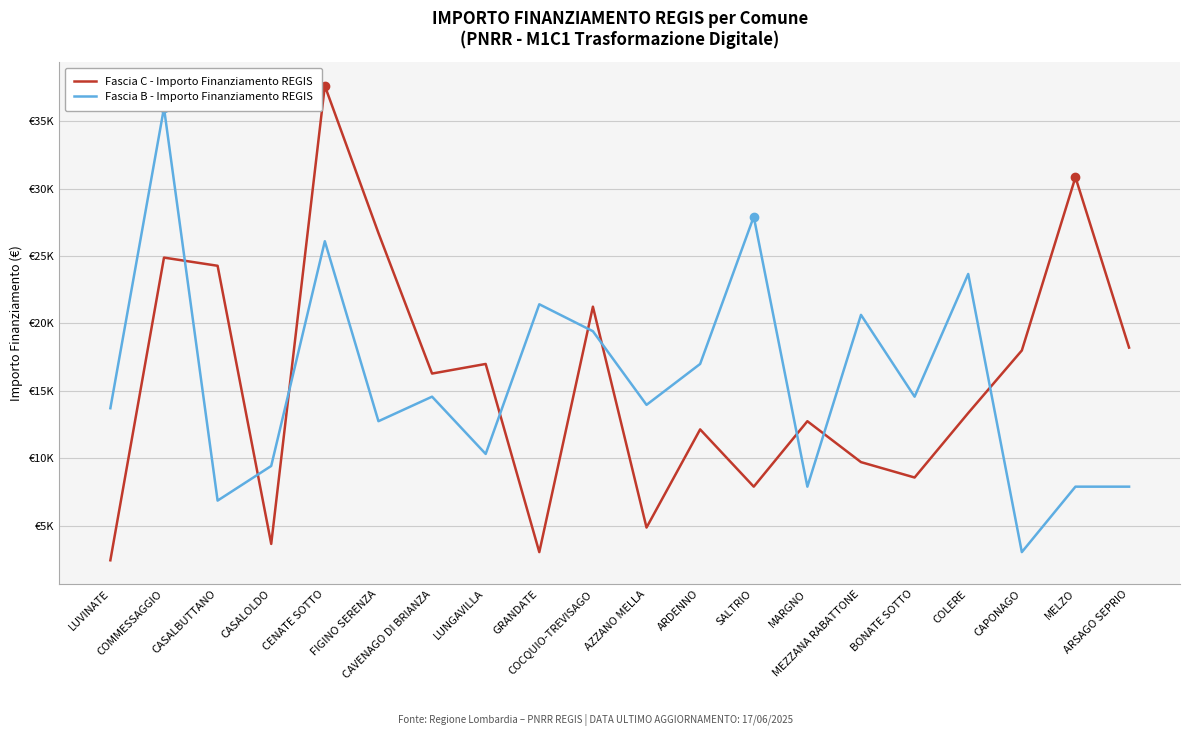

Which series changed the most between CENATE SOTTO and AZZANO MELLA?

Fascia C - Importo Finanziamento REGIS